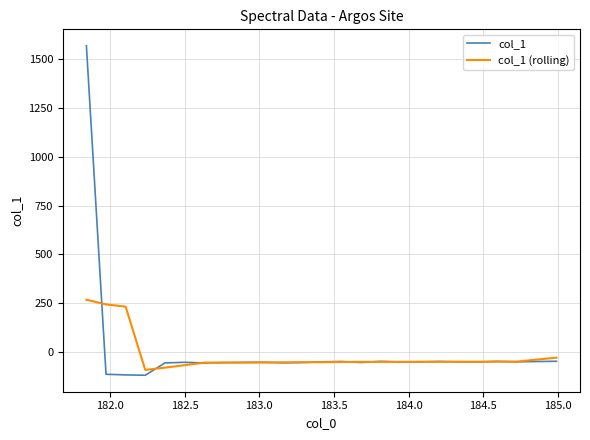

Which series has the largest range (max minus min)?

col_1